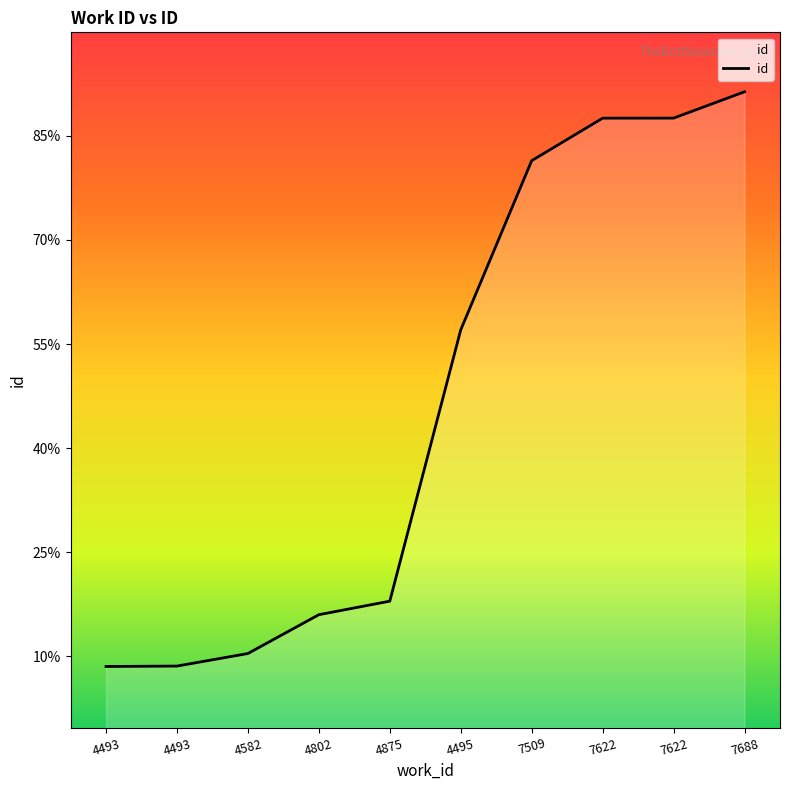

The chart shows a value of 5231 at 4493. True or false?

False